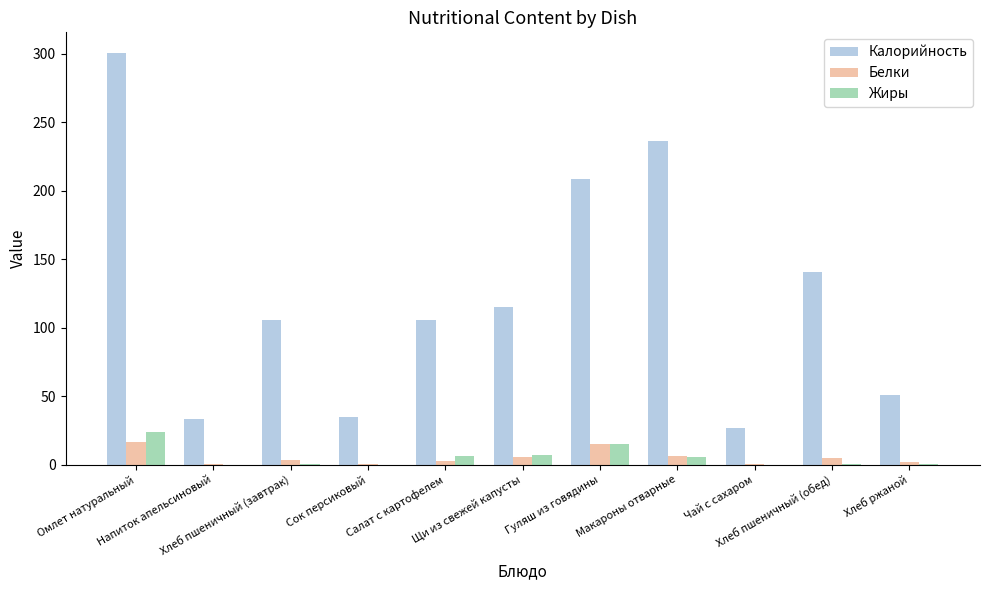

What is the maximum value for Калорийность?

300.7